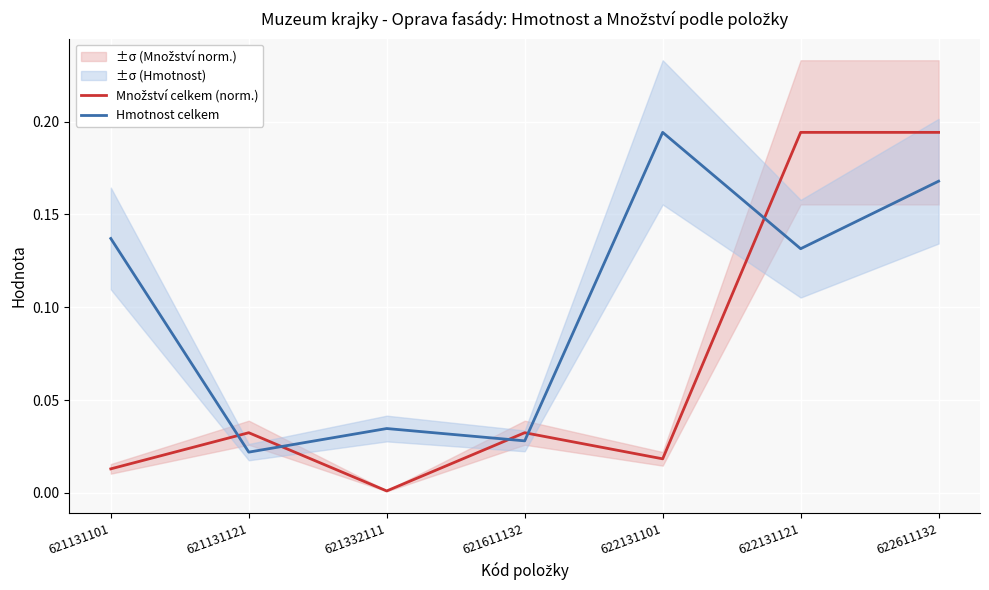

Reading right to left, what are all the values shown in this chart?

Množství celkem (norm.): 622611132=0.2	622131121=0.2	622131101=0.0	621611132=0.0	621332111=0.0	621131121=0.0	621131101=0.0
Hmotnost celkem: 622611132=0.2	622131121=0.1	622131101=0.2	621611132=0.0	621332111=0.0	621131121=0.0	621131101=0.1